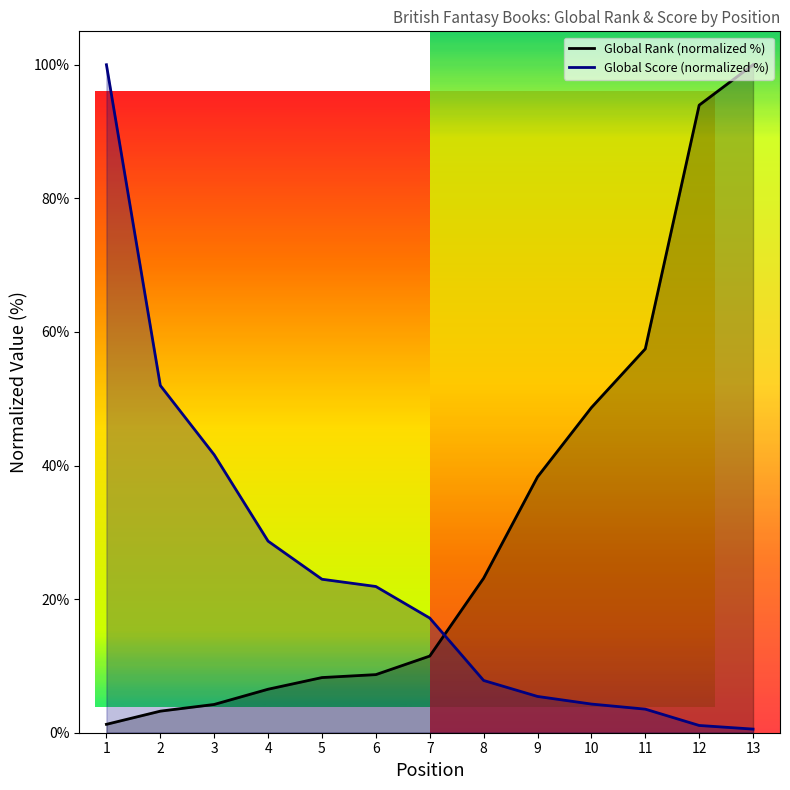

What is the difference between the second highest and second lowest values in the Global Score (normalized %) series?

50.9